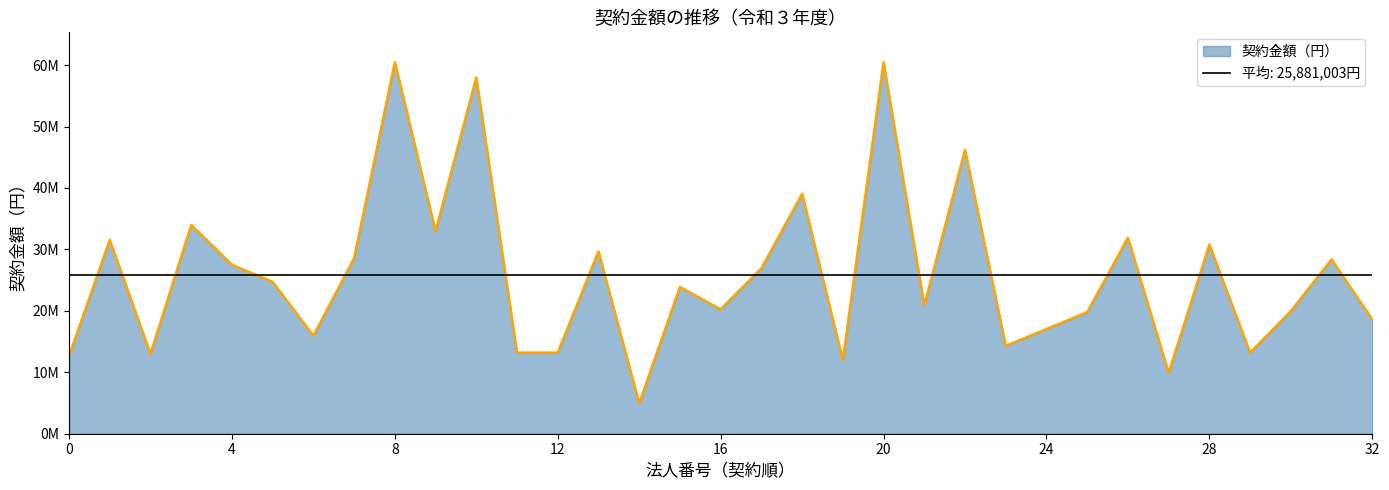

True or false: the data shows 24273282 at 9010001027685.

False